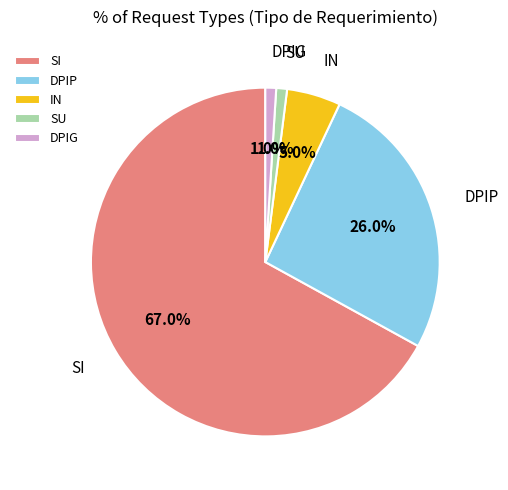

Which category accounts for the majority?

SI